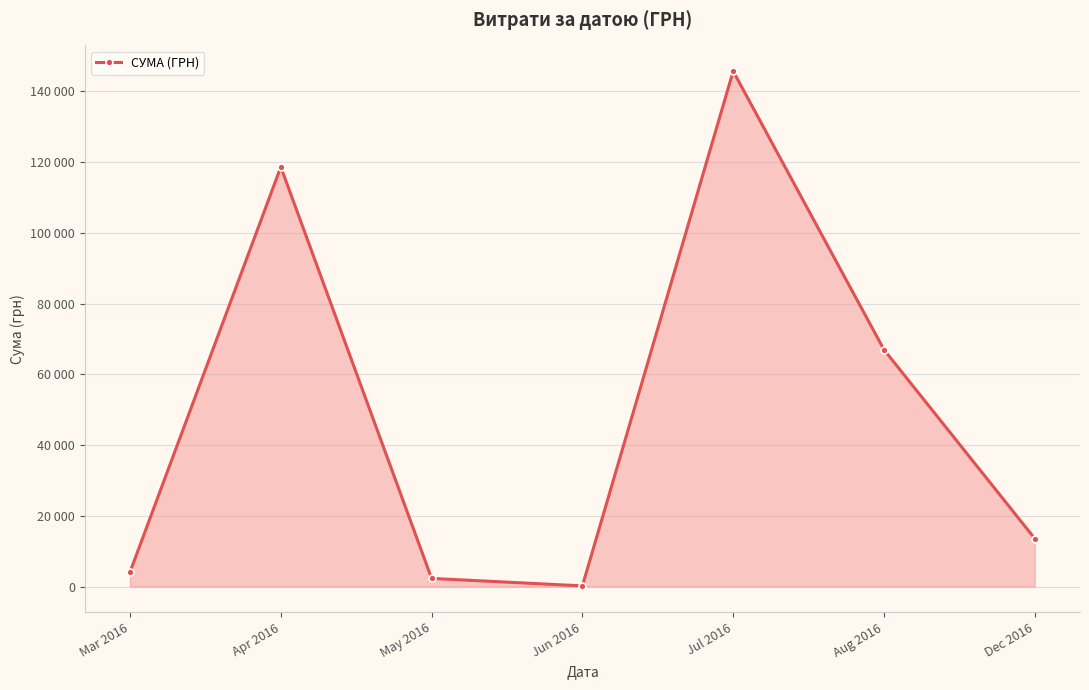

What is the change in value from Jul 2016 to Dec 2016?

-132141.4